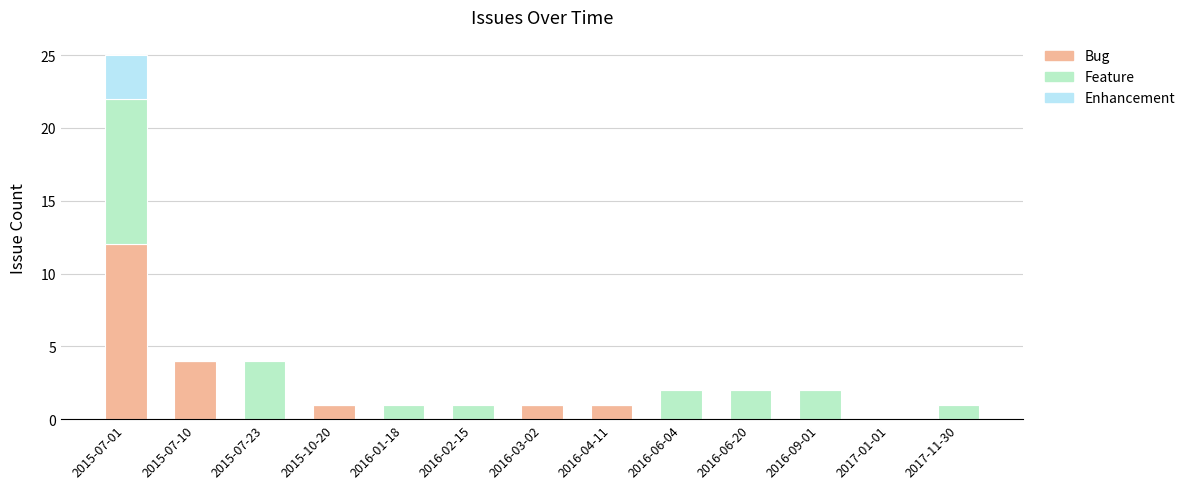

What is the sum of the Bug values at 2016-09-01 and 2015-07-10?

4